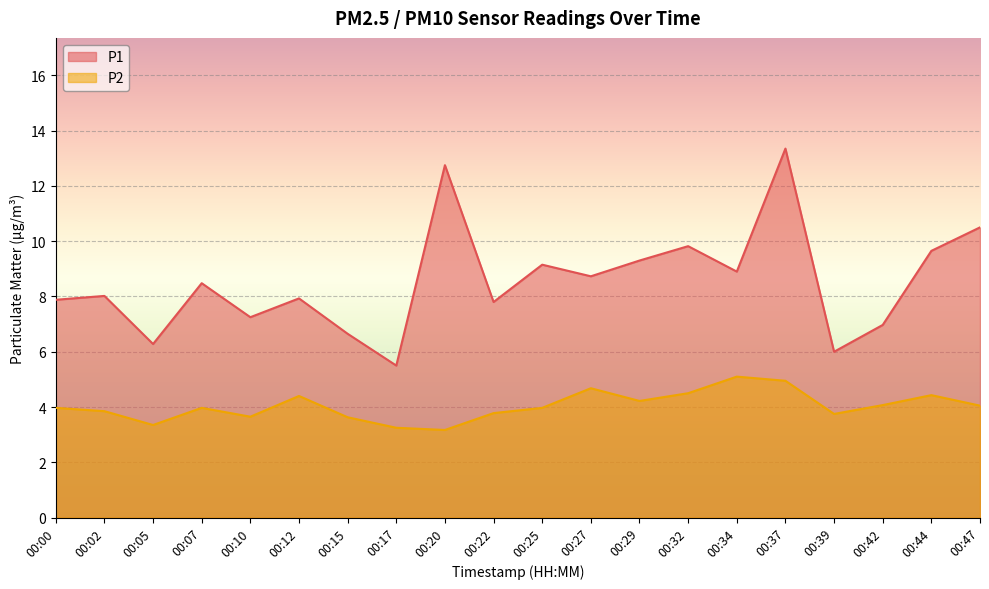

Where does the P1 series first go above 8?

00:02